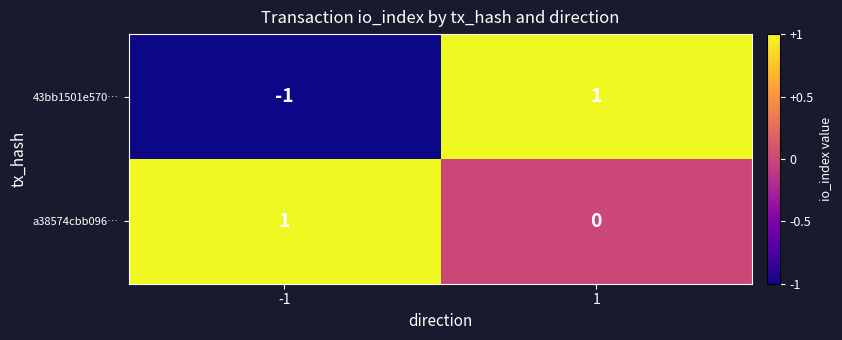

True or false: 43bb1501e570… has a value of -1 at -1.

True